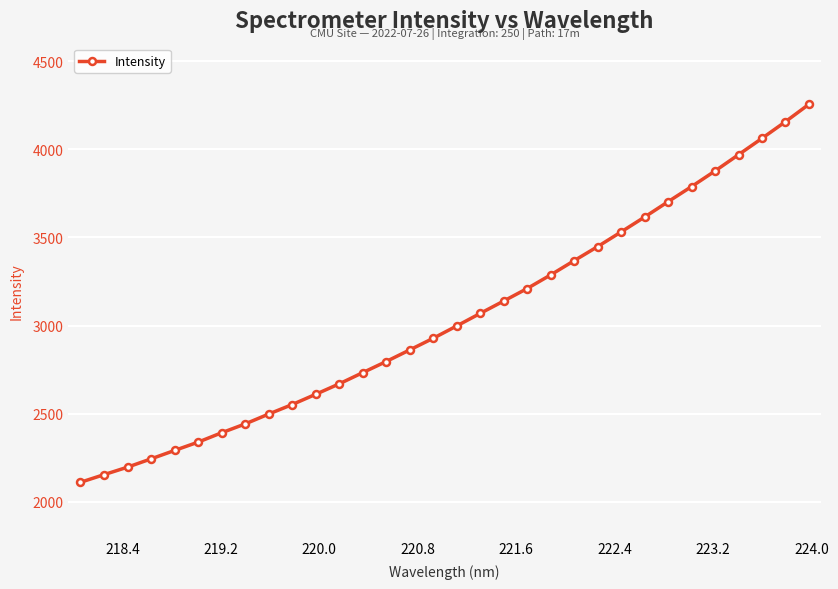

What is the difference between the second highest and minimum values?

2046.5